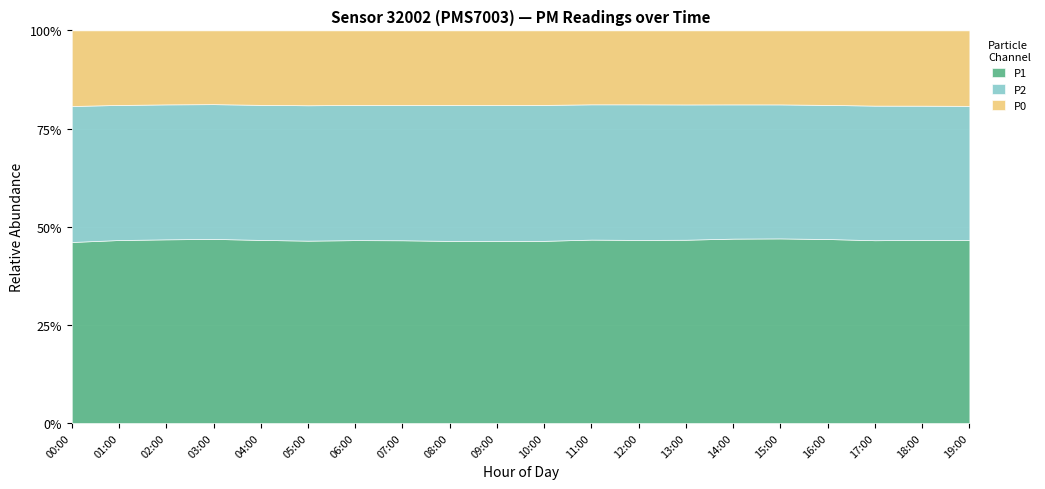

At which category is the sum across all series the highest?

15:00